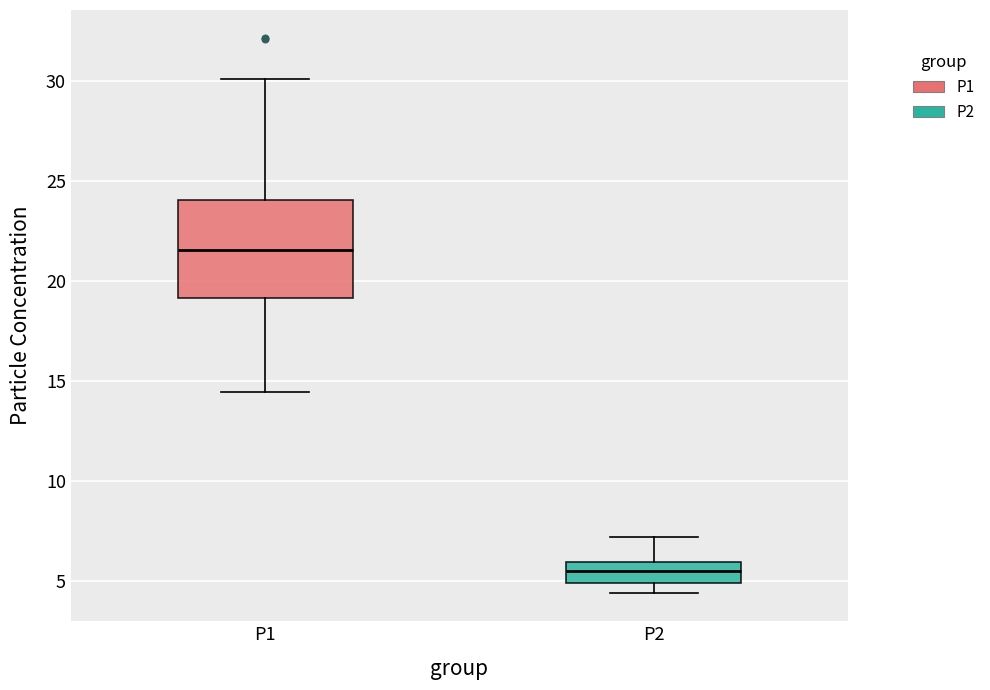

Which box is the tallest, from its lower edge to its upper edge?

P1